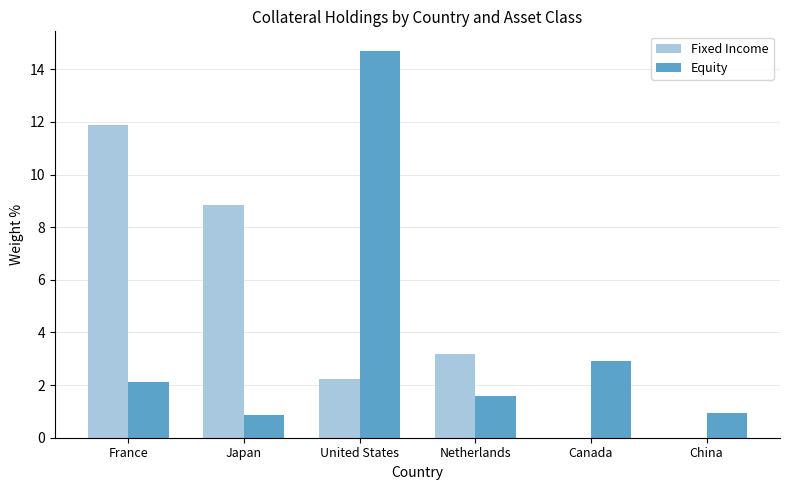

Is it true that Fixed Income equals 4.6 at Canada?

False